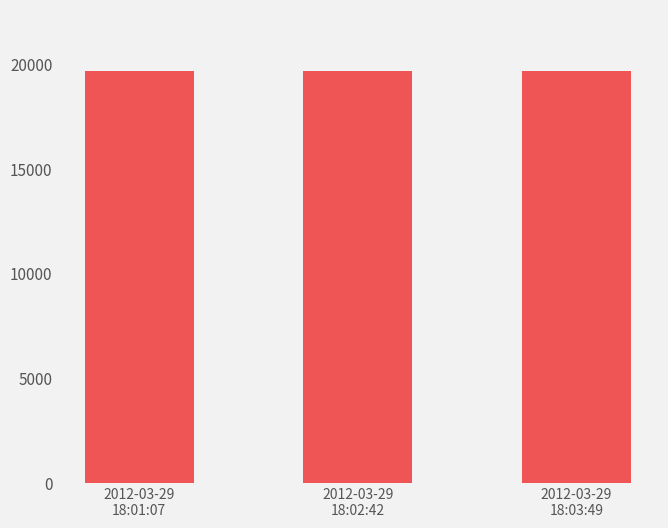

What is the minimum value shown in the chart?

19654